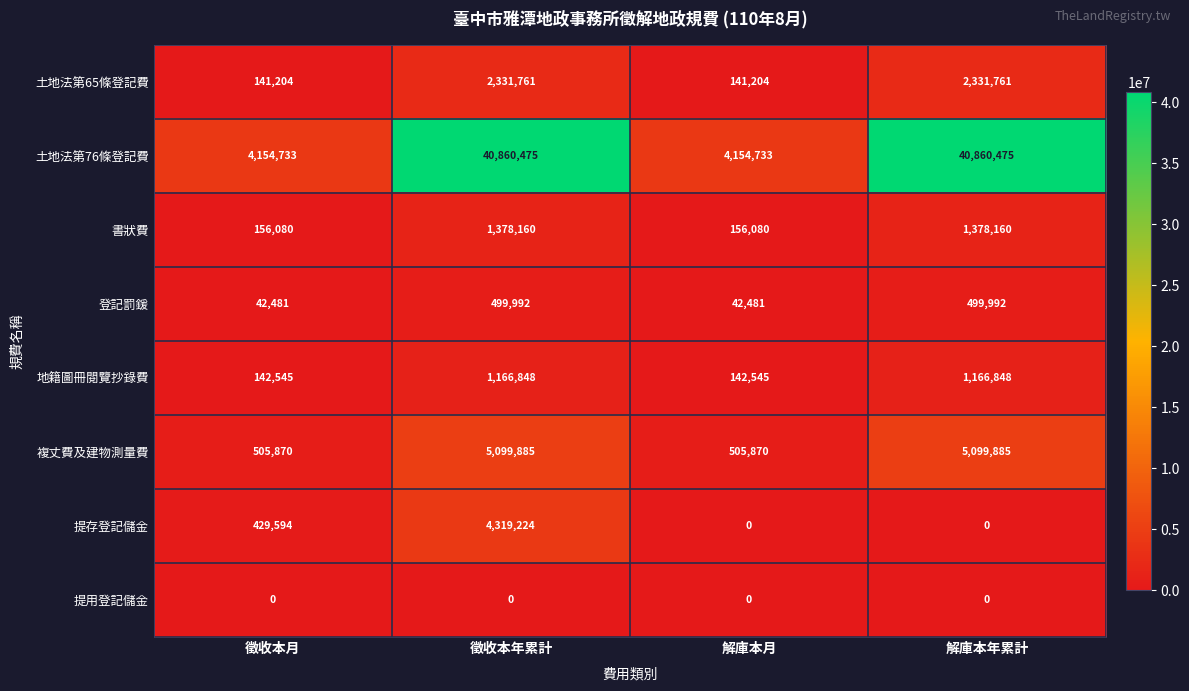

What is the maximum value shown in the chart?

40860475